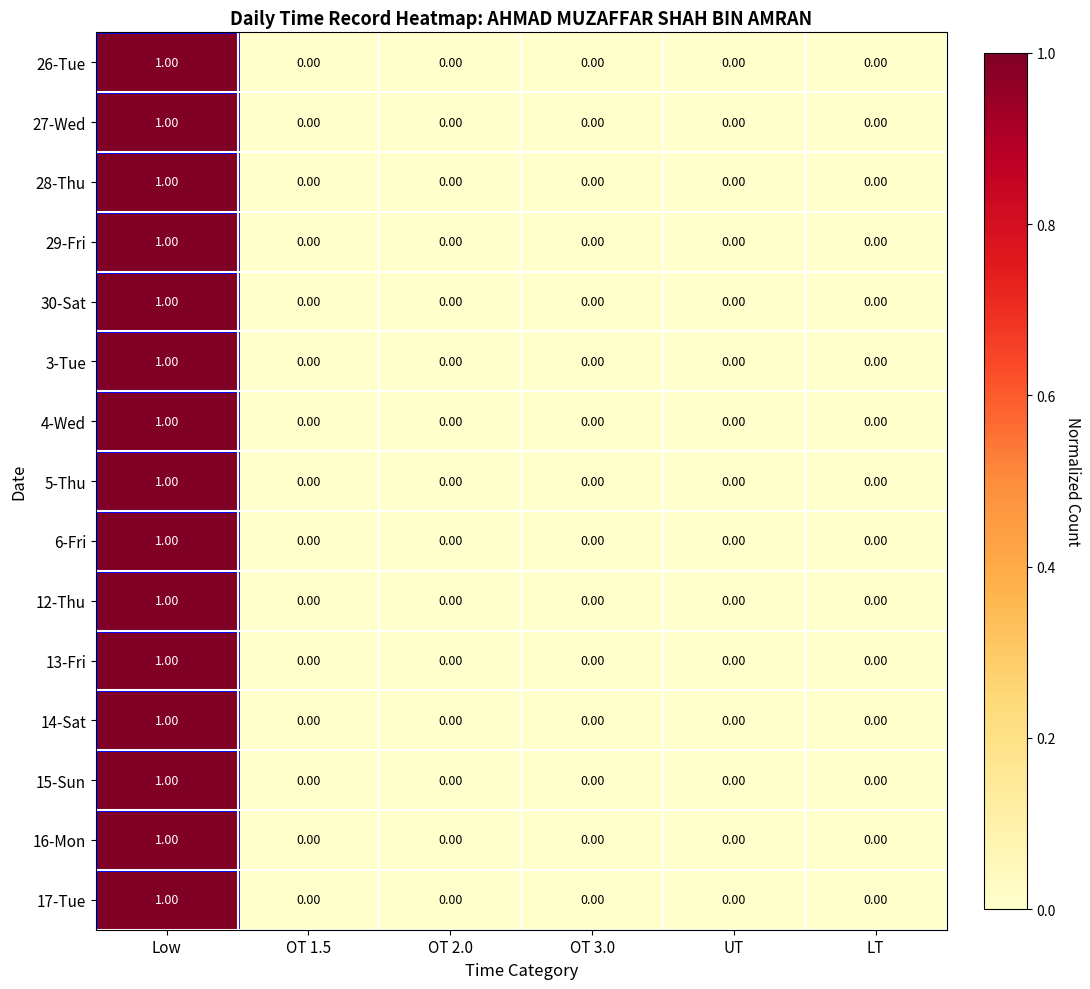

At which category is the sum across all series the highest?

Low